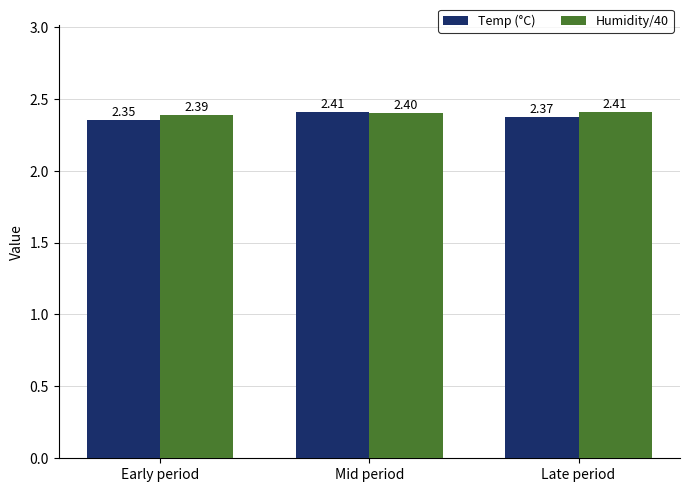

What is the label of the 3rd bar from the right?

Early period